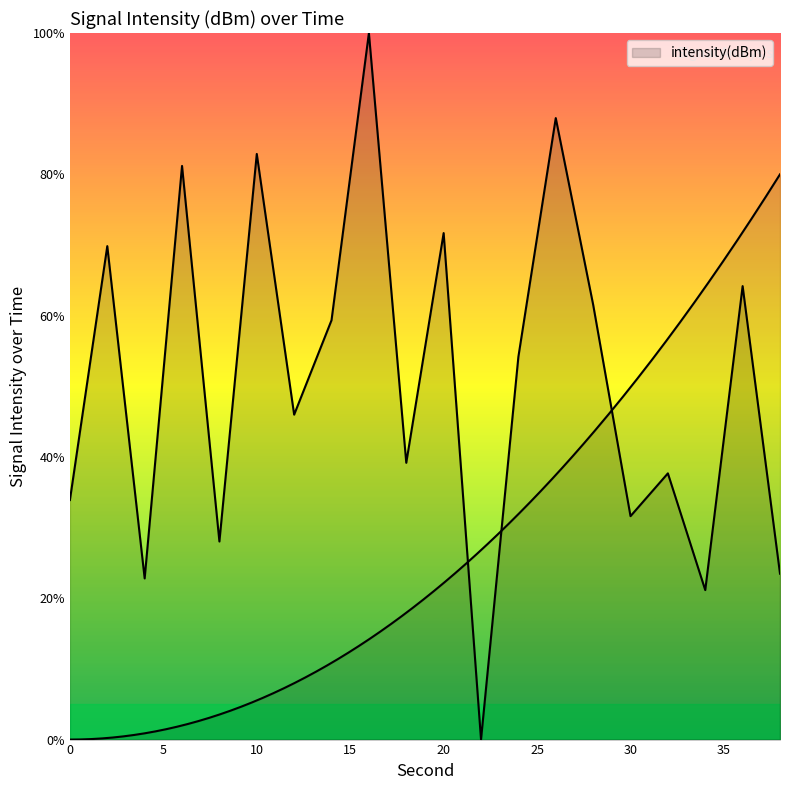

What is the value of the 10th point from the left?

39.2